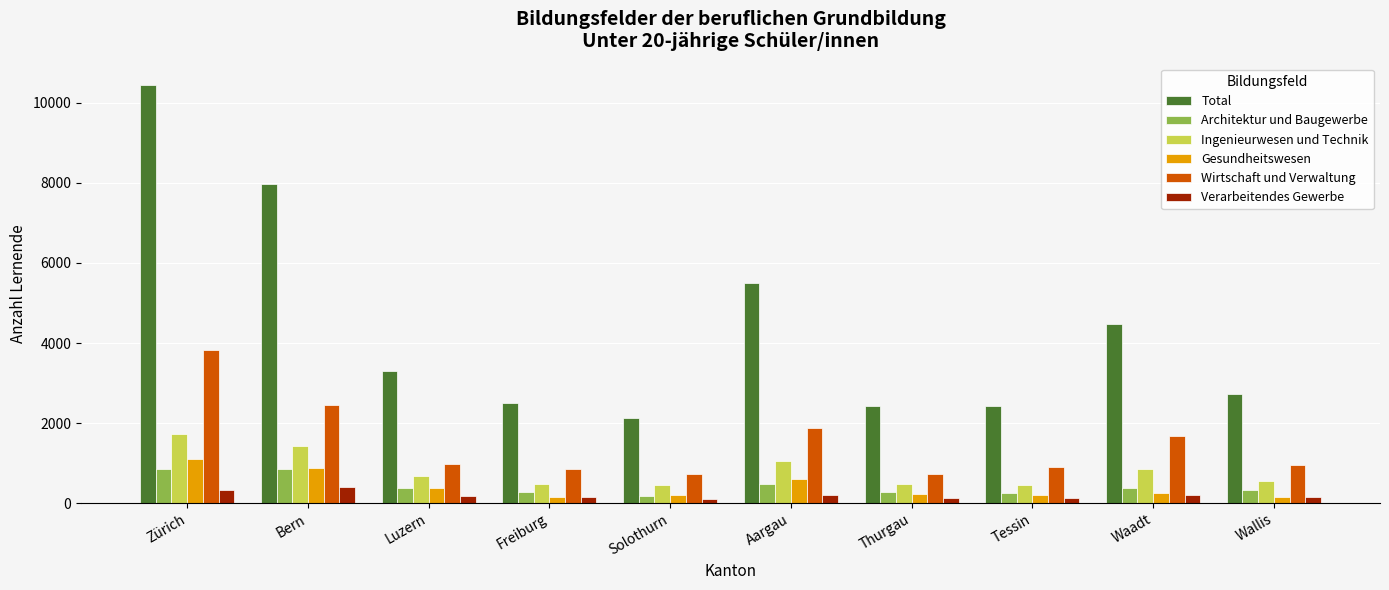

Which series has the widest spread of values?

Total